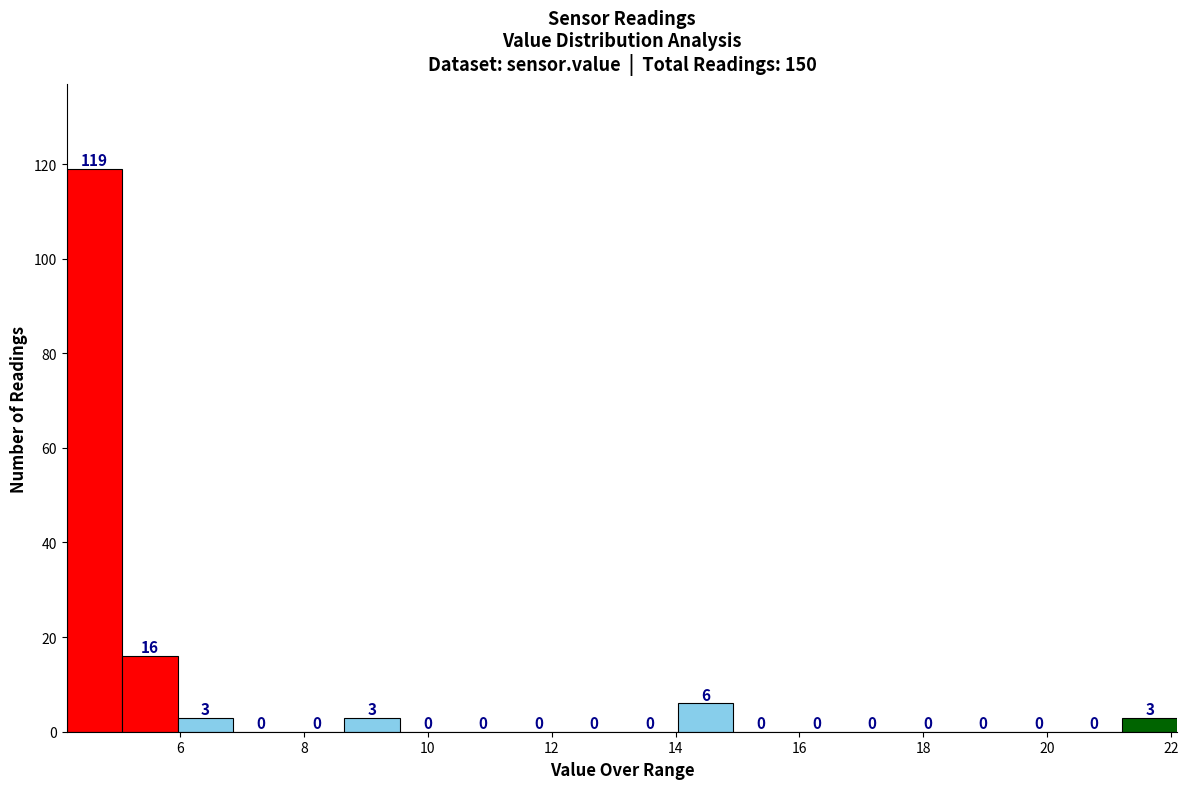

How tall is the bar that spans 4.2 to 5.0 on the x-axis? The bar edges are not printed on the chart, so give them approximately, as read against the axis.

119